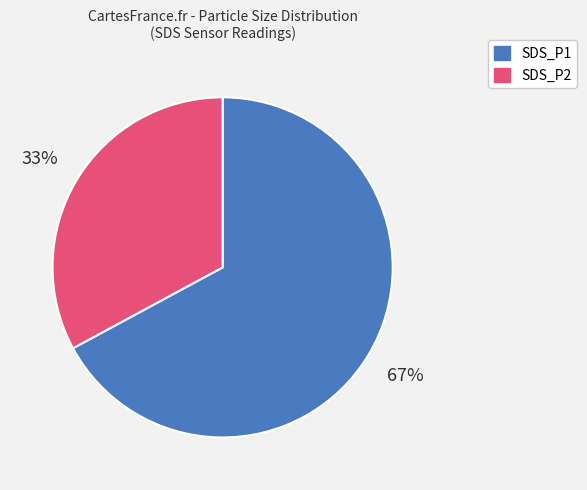

Between SDS_P1 and SDS_P2, which is larger?

SDS_P1